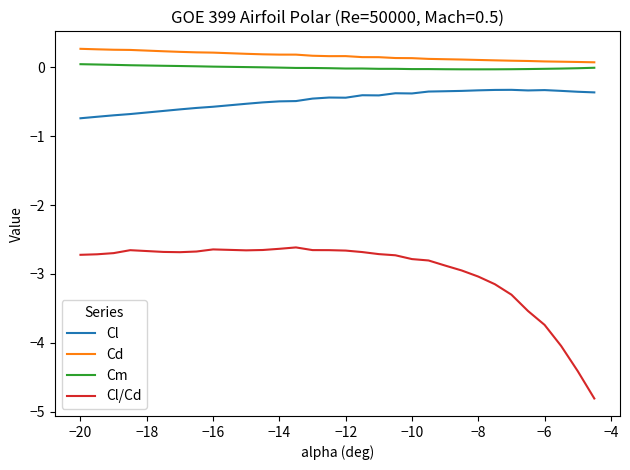

Which series has the largest range (max minus min)?

Cl/Cd